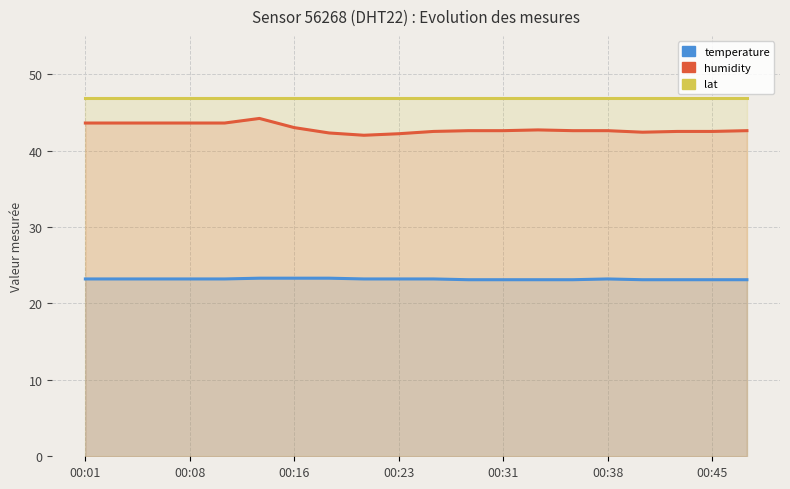

What is the value of the lat point at the 8th from the left?

46.9